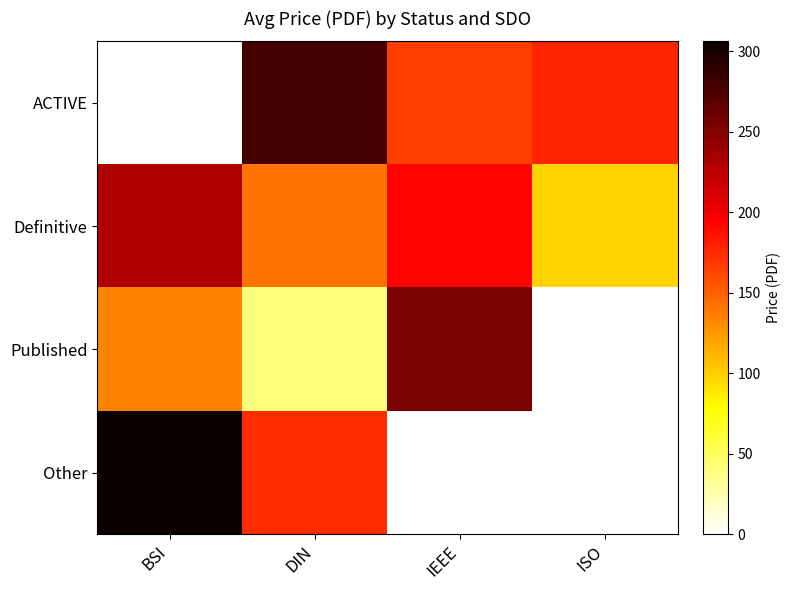

At how many categories does at least one series exceed 13?

4